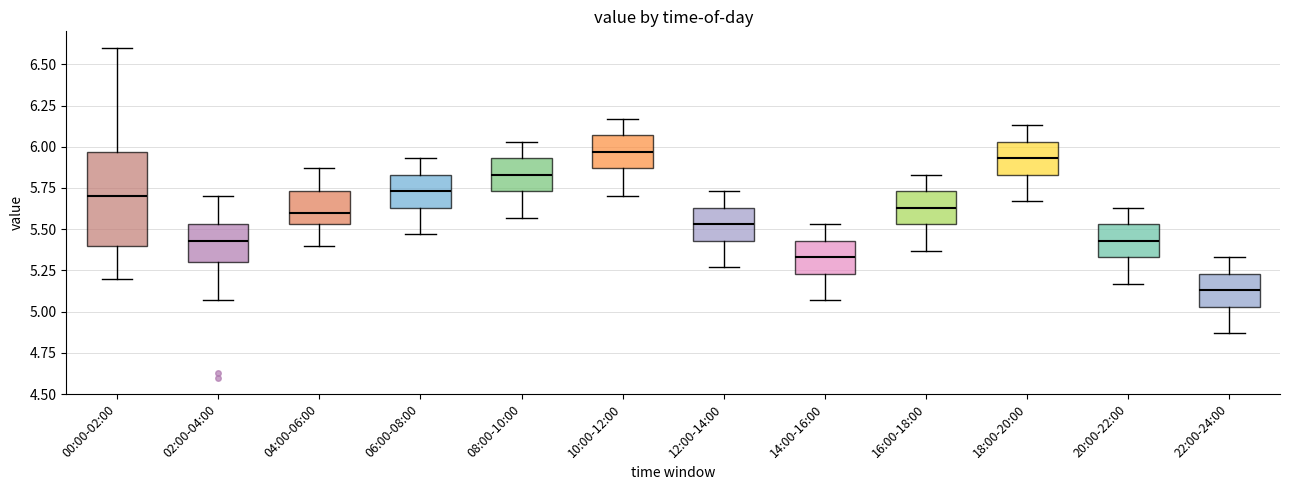

Where is the upper edge of the box for 04:00-06:00 on the y-axis? The values are not printed on the chart, so give them approximately, as read against the axis.

5.75